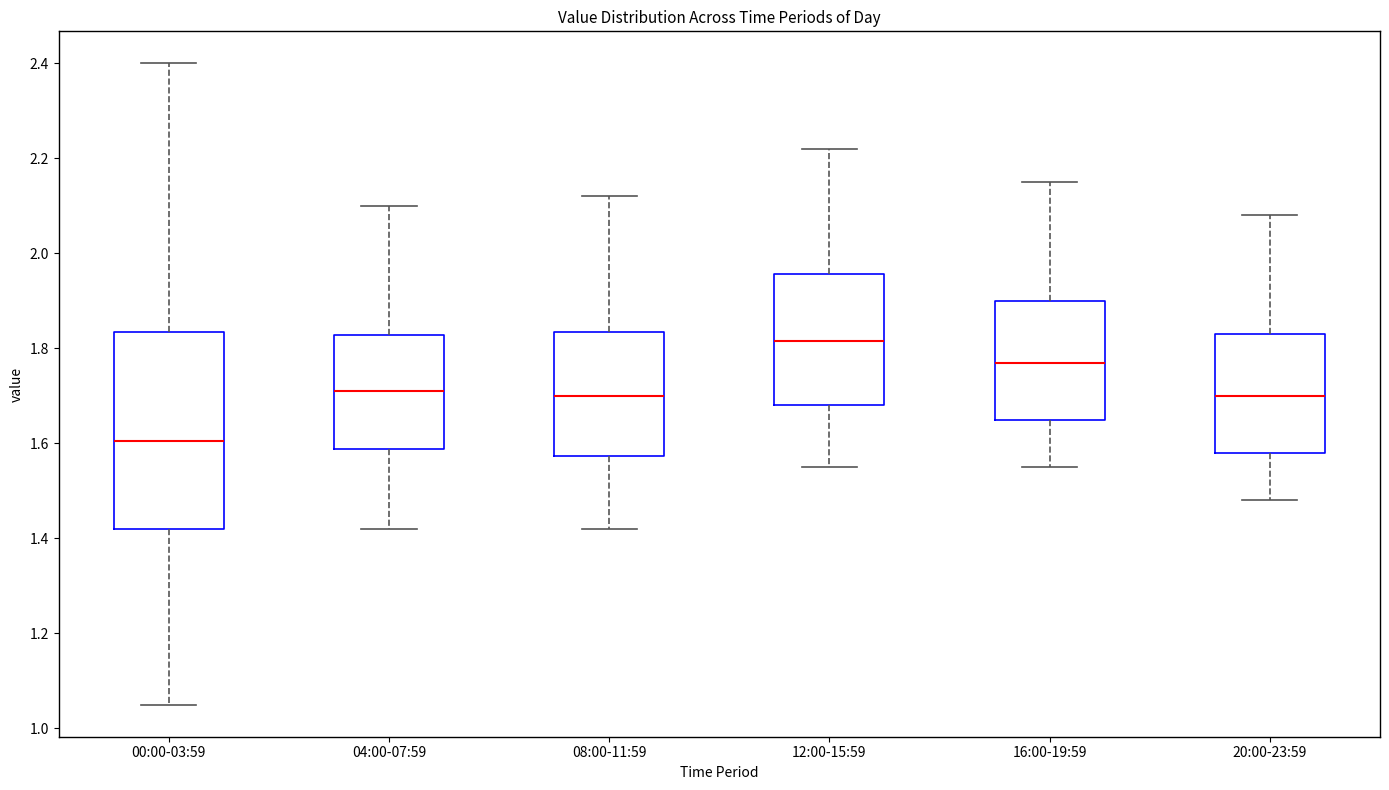

Which box's median line is the highest?

12:00-15:59